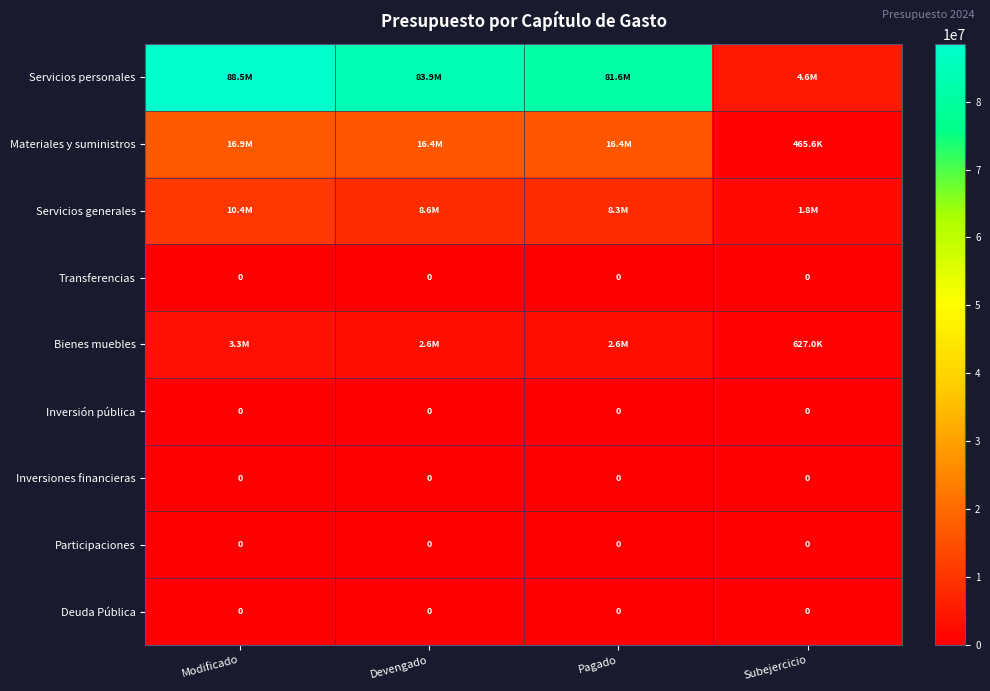

What is the total value across all series at Subejercicio?

7413708.4